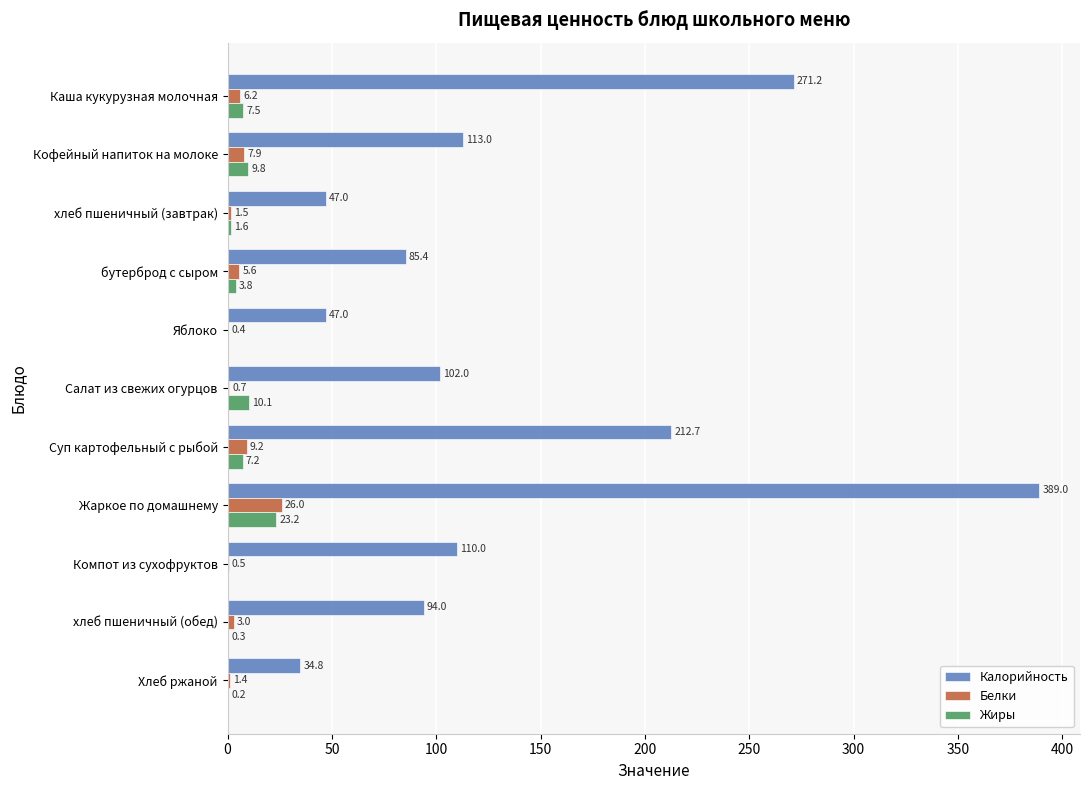

Is it true that Калорийность equals 465.6 at Каша кукурузная молочная?

False